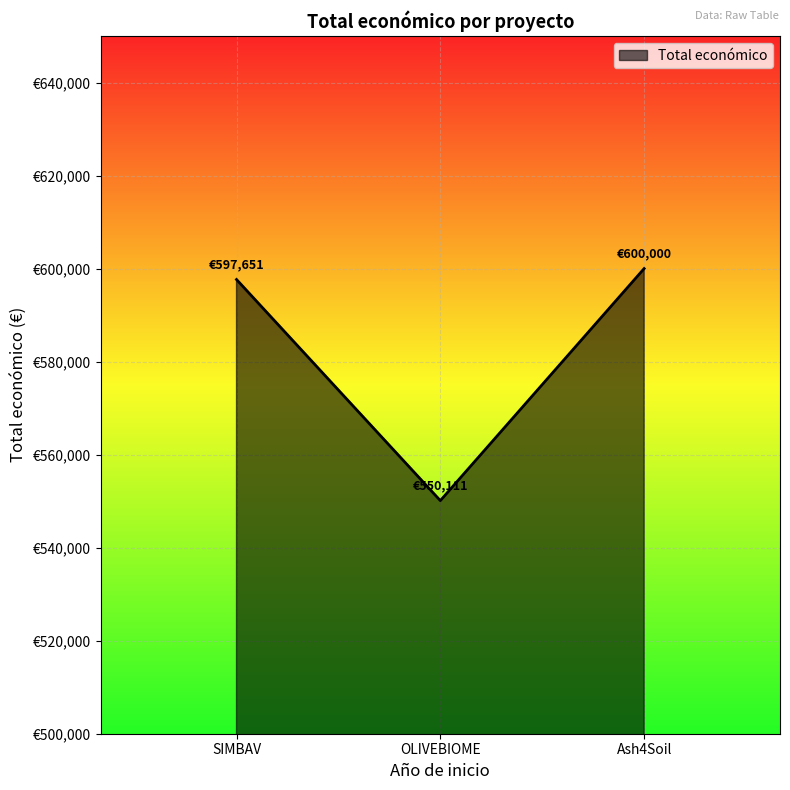

What is the value of the 2nd point from the left?

550111